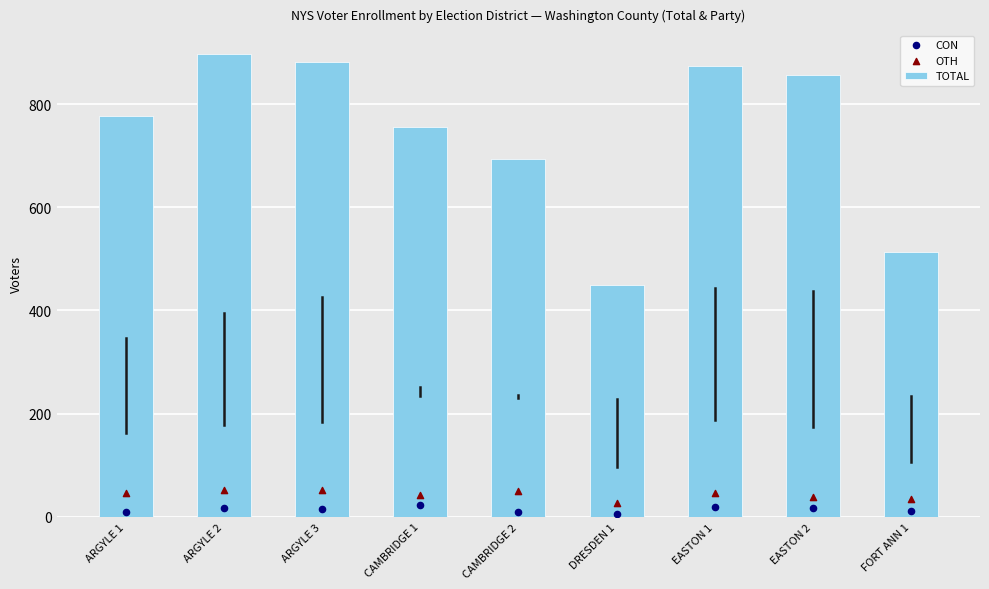

At which category is the sum across all series the highest?

ARGYLE 2